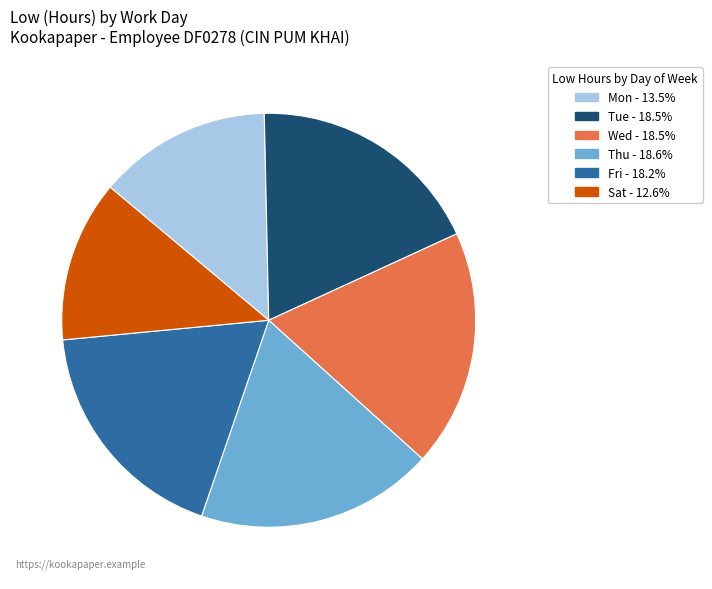

Is there any slice that represents more than half of the pie?

No